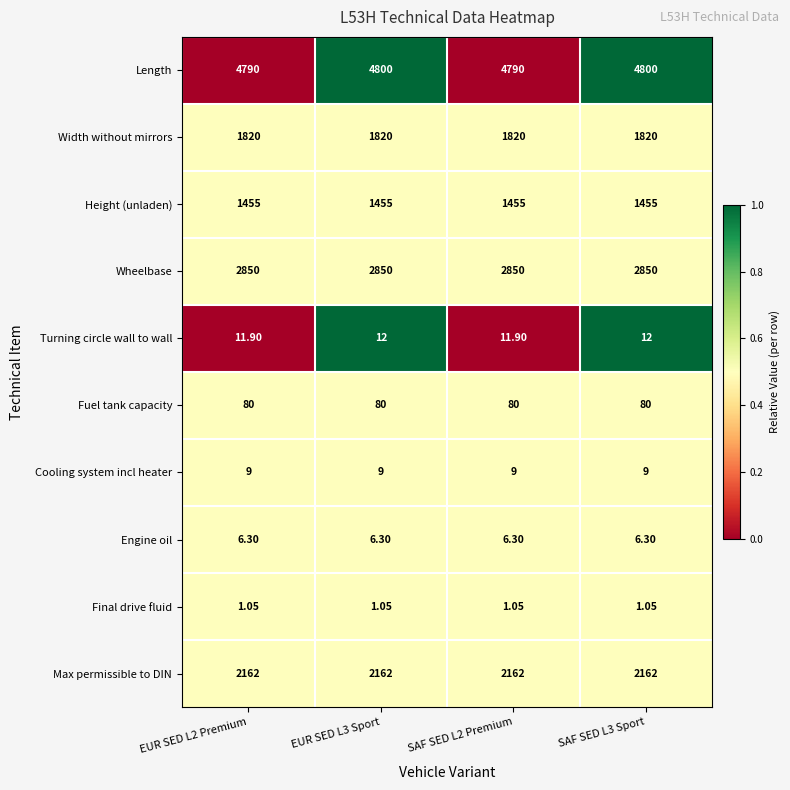

Rank the series by their maximum value, from lowest to highest.

Final drive fluid, Engine oil, Cooling system incl heater, Turning circle wall to wall, Fuel tank capacity, Height (unladen), Width without mirrors, Max permissible to DIN, Wheelbase, Length